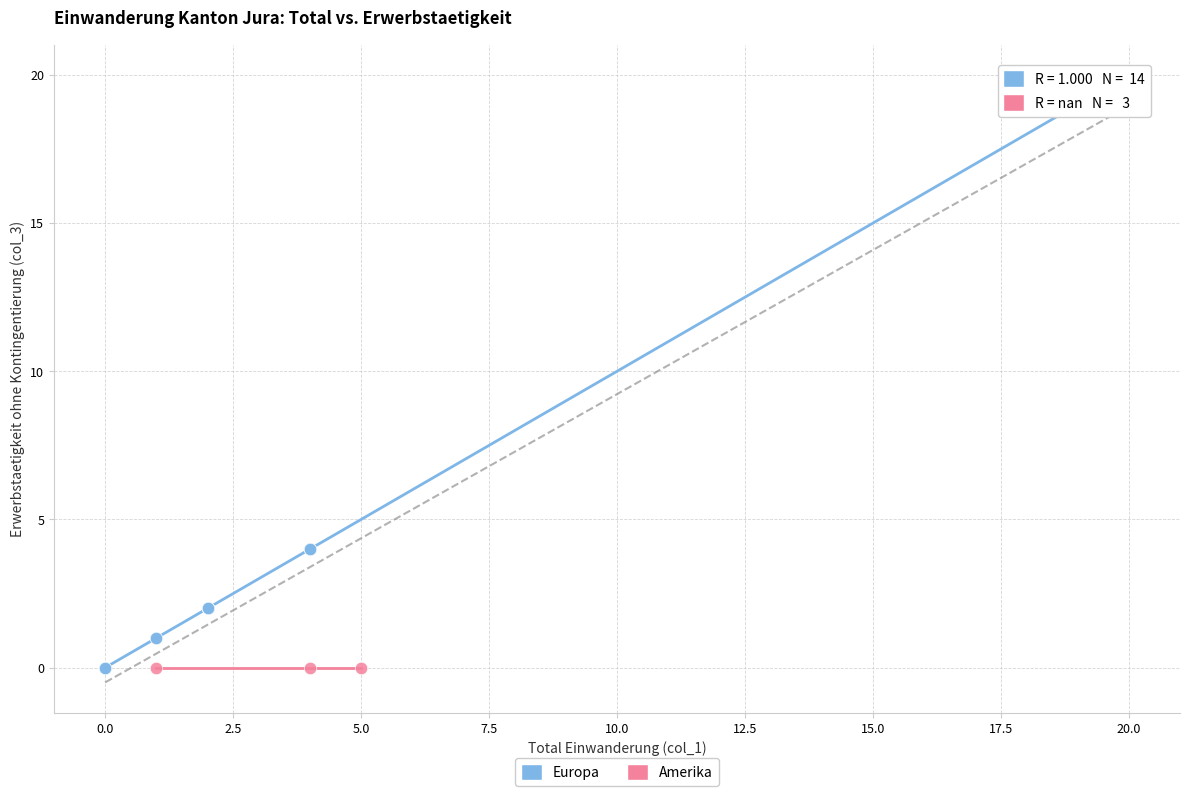

Which series reaches the maximum Y coordinate?

Europa